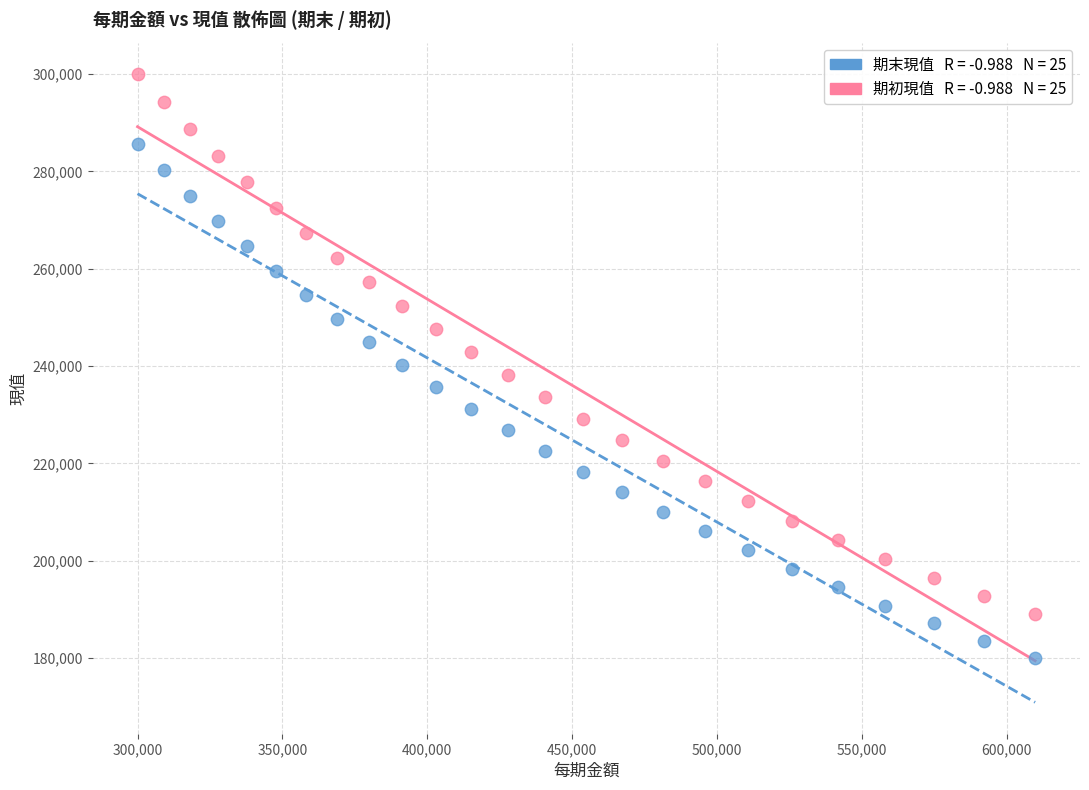

Across all data points, what is the range of Y values (max minus min)?

119913.1